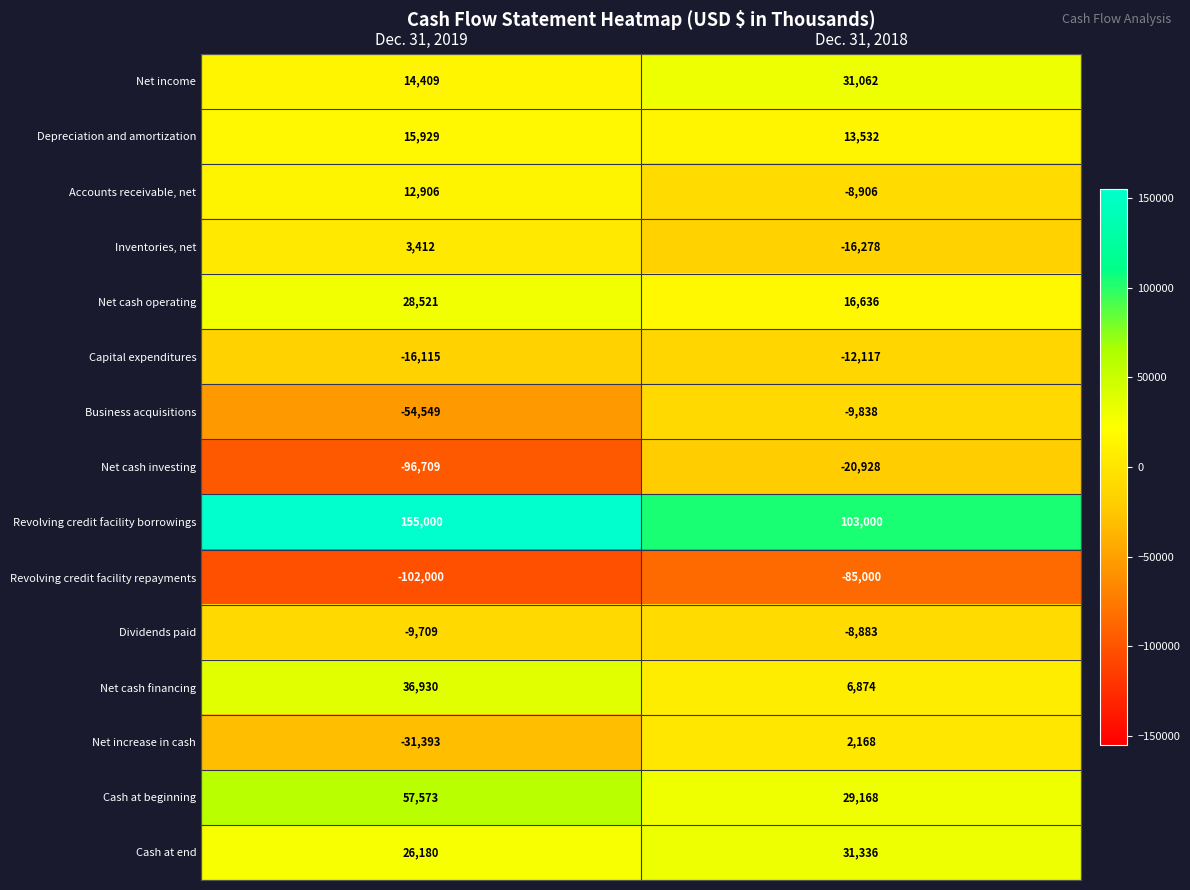

Which label corresponds to the smallest value in the chart?

Dec. 31, 2019